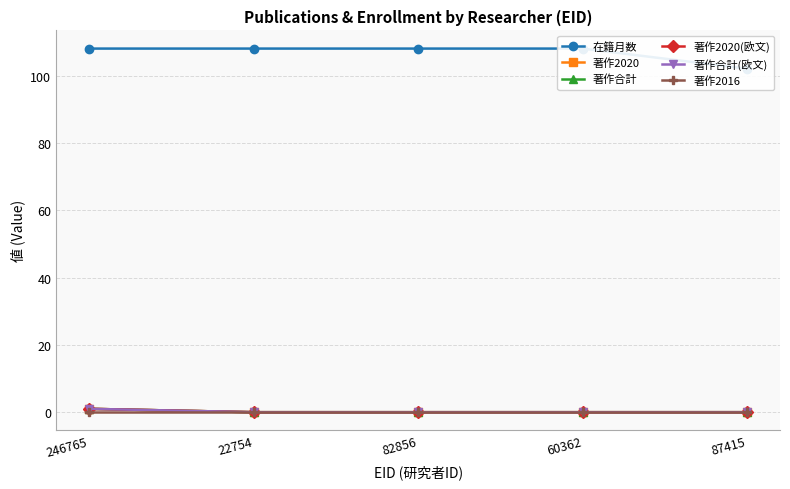

How many data points in 在籍月数 are less than 108?

1